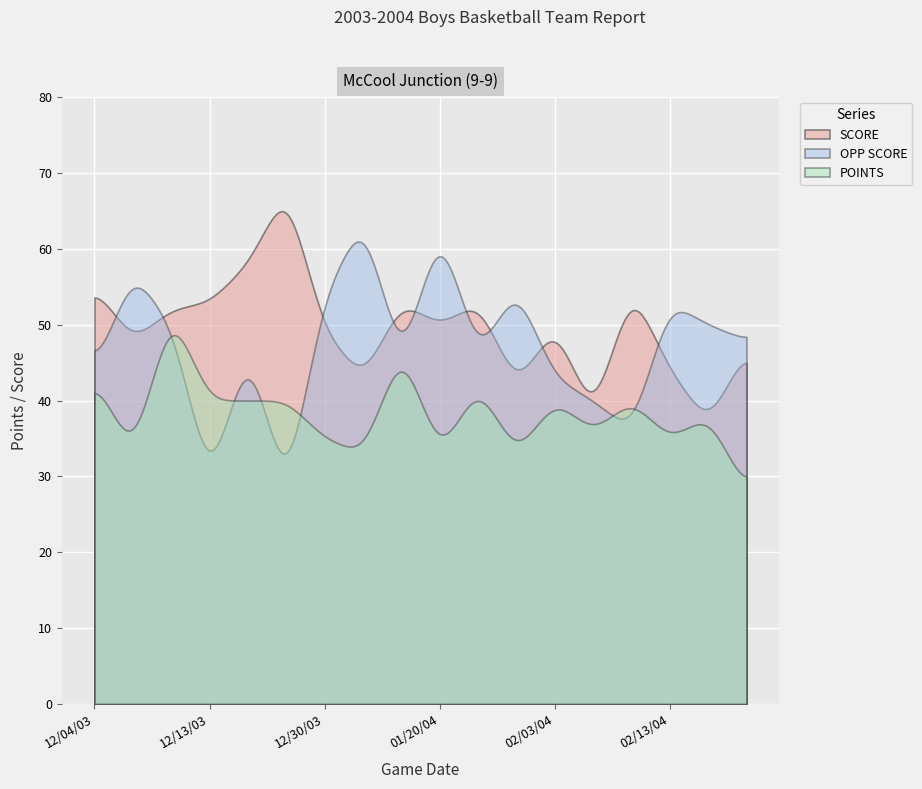

True or false: SCORE and POINTS intersect in this chart.

False